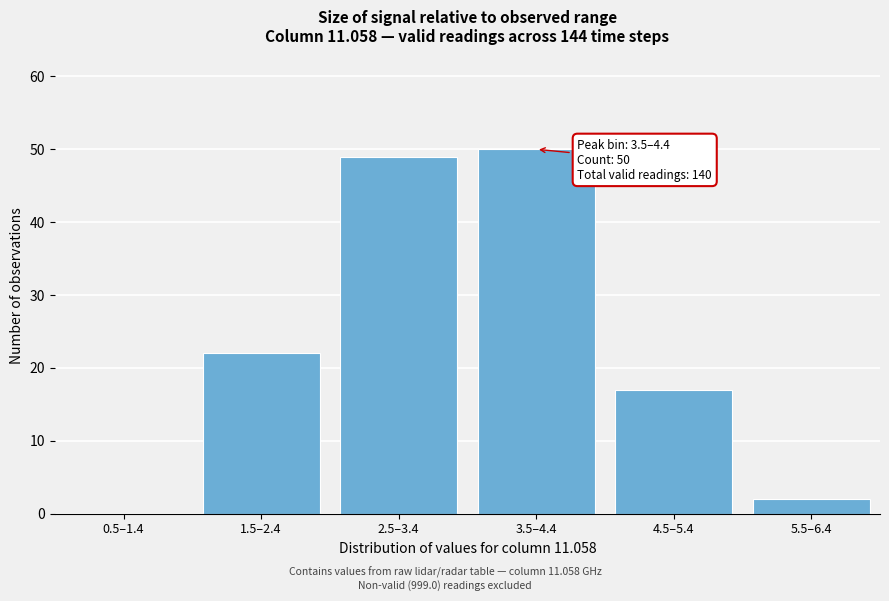

Reading left to right, extract all data points from this chart.

0.5–1.4=0	1.5–2.4=22	2.5–3.4=49	3.5–4.4=50	4.5–5.4=17	5.5–6.4=2